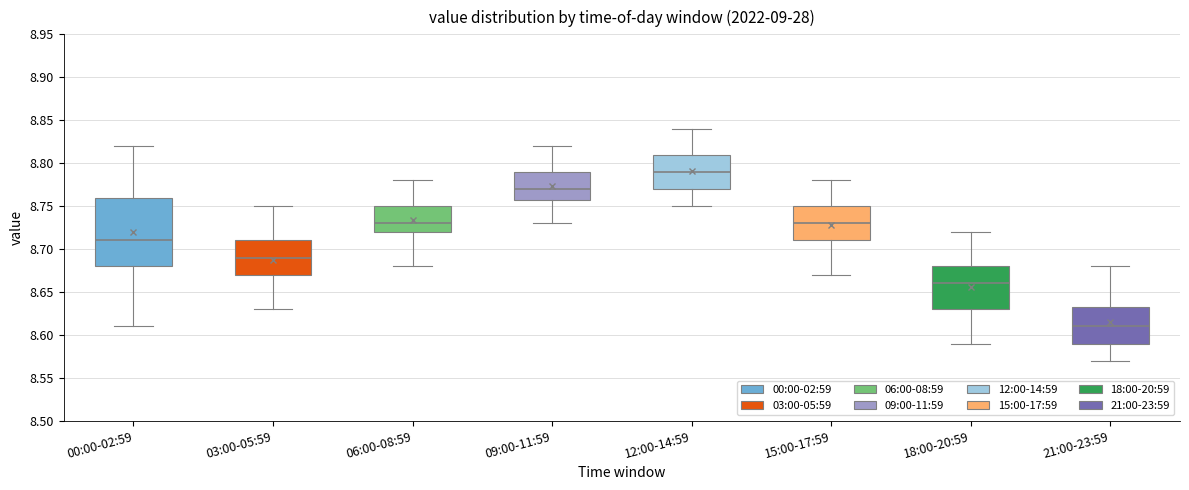

Reading left to right, transcribe this box plot: for each box, give where its median line is, the range the box spans, and where its two whiskers end, as read against the y-axis. The values are not printed on the chart, so give them approximately, as read against the axis.

00:00-02:59: median 8.710, box 8.680 to 8.760, whiskers 8.610 to 8.820
03:00-05:59: median 8.690, box 8.670 to 8.710, whiskers 8.630 to 8.750
06:00-08:59: median 8.730, box 8.720 to 8.750, whiskers 8.680 to 8.780
09:00-11:59: median 8.770, box 8.760 to 8.790, whiskers 8.730 to 8.820
12:00-14:59: median 8.790, box 8.770 to 8.810, whiskers 8.750 to 8.840
15:00-17:59: median 8.730, box 8.710 to 8.750, whiskers 8.670 to 8.780
18:00-20:59: median 8.660, box 8.630 to 8.680, whiskers 8.590 to 8.720
21:00-23:59: median 8.610, box 8.590 to 8.635, whiskers 8.570 to 8.680